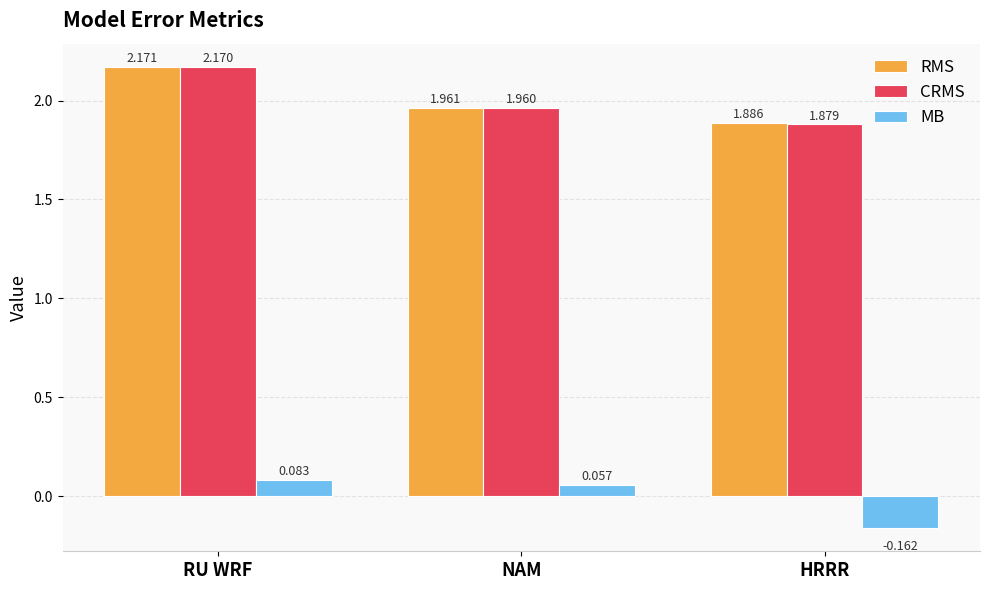

What is the difference between the maximum and minimum values in the MB series?

0.2